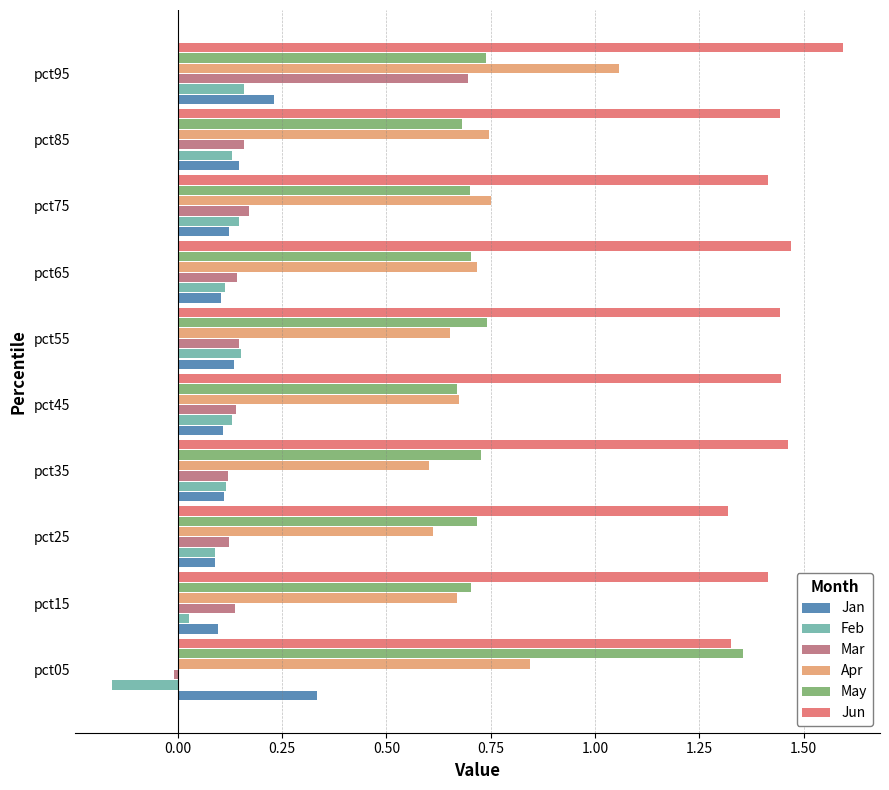

Count the Jun values in the range 1 to 2.

10